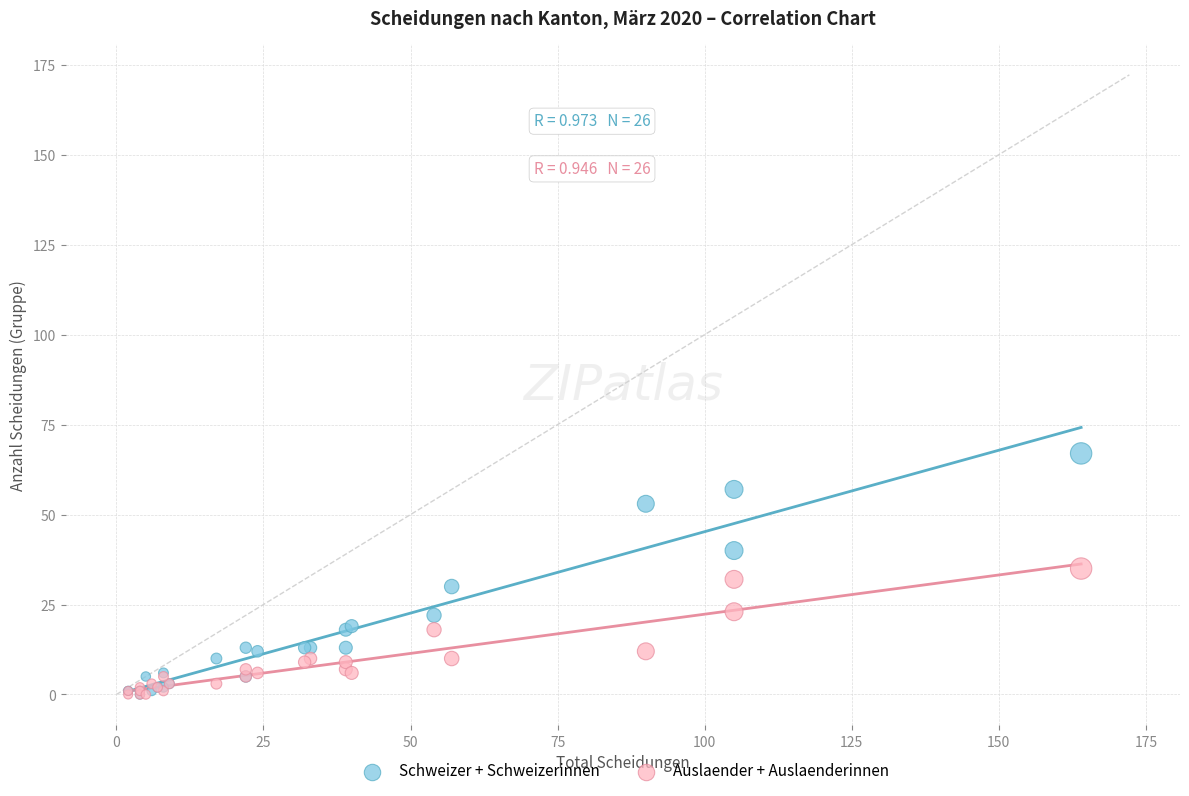

Which series has the largest Y range (max minus min)?

Schweizer + Schweizerinnen